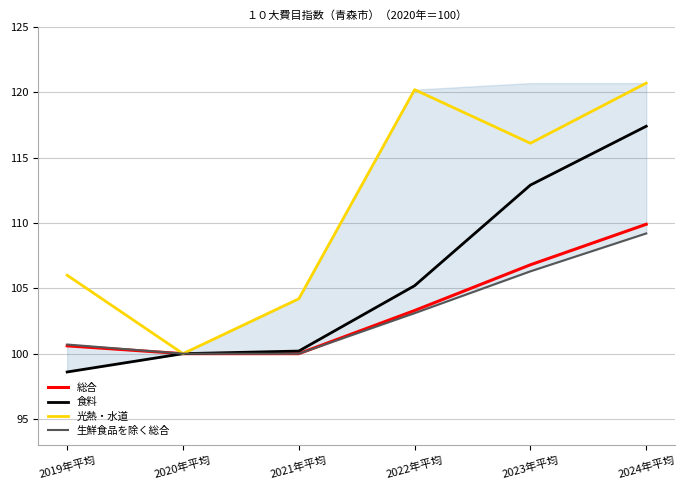

What is the sum of all 光熱・水道 values?

667.2